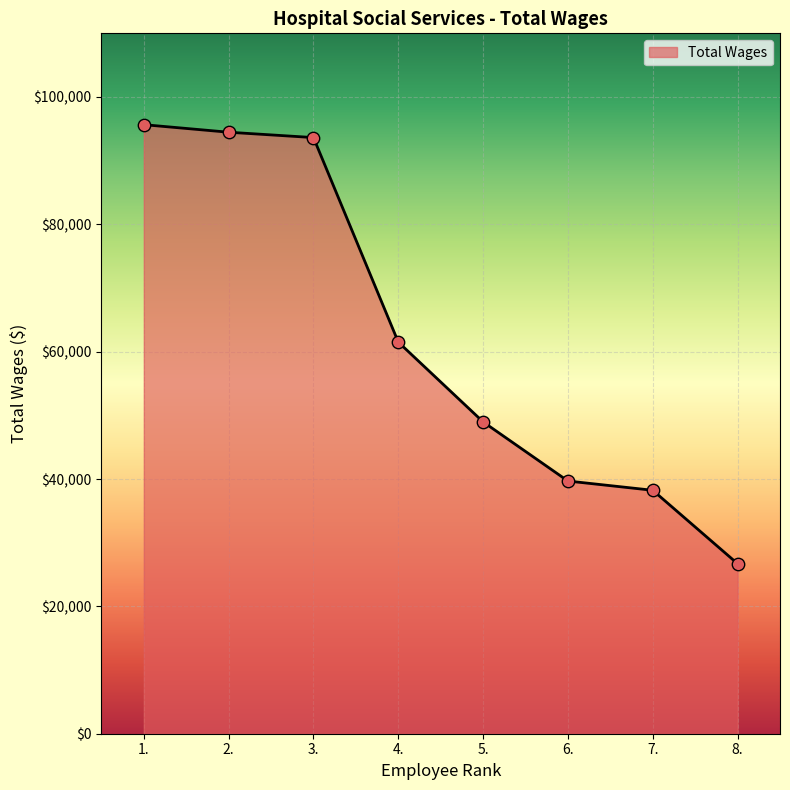

What is the ratio of the value at 4. to the value at 3.?

0.7